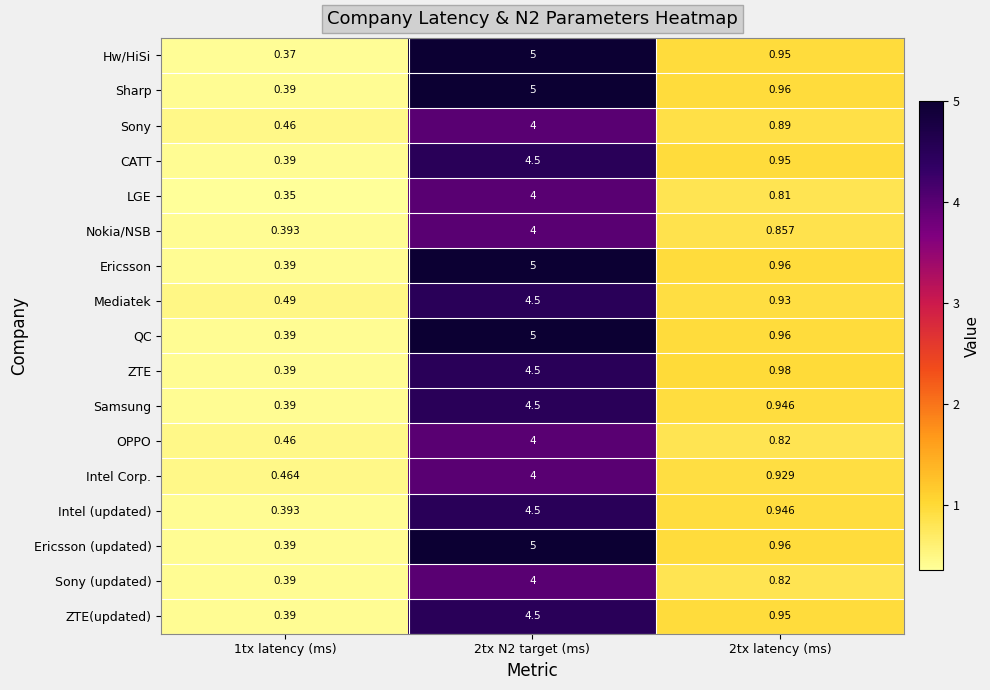

Between 2tx N2 target (ms) and 2tx latency (ms), which series saw the biggest shift?

Hw/HiSi